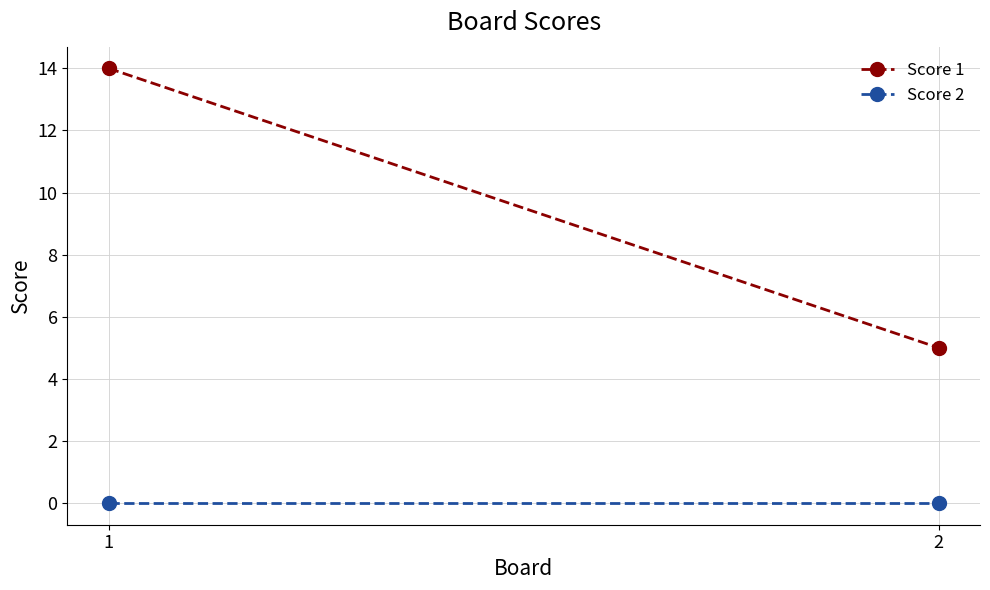

List the series in order of their peak value, lowest first.

Score 2, Score 1